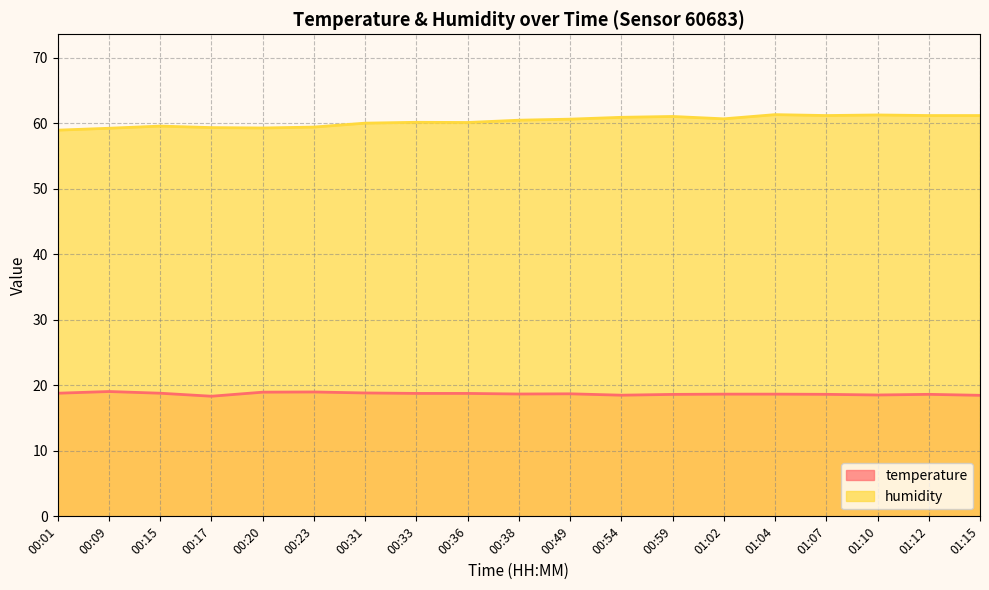

True or false: temperature has a value of 18.7 at 01:02.

True